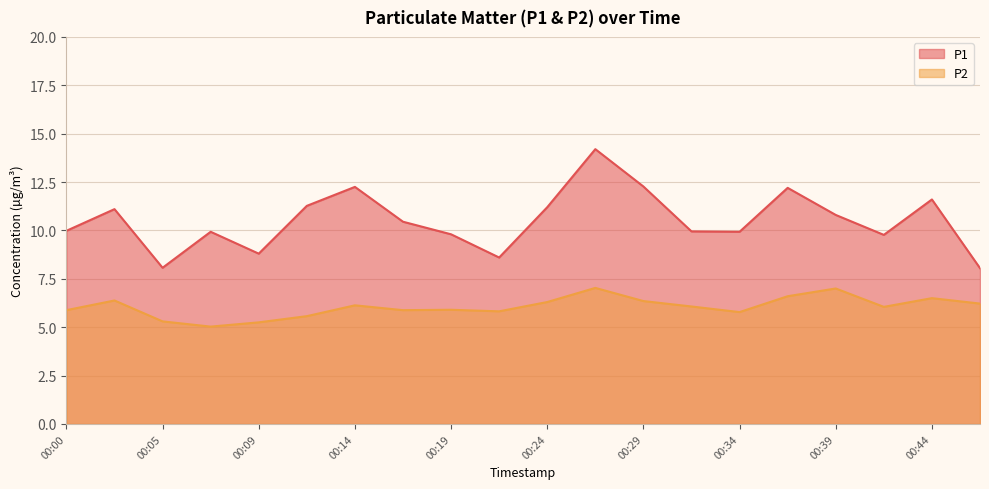

At 00:46, list the series in order from largest to smallest.

P1, P2